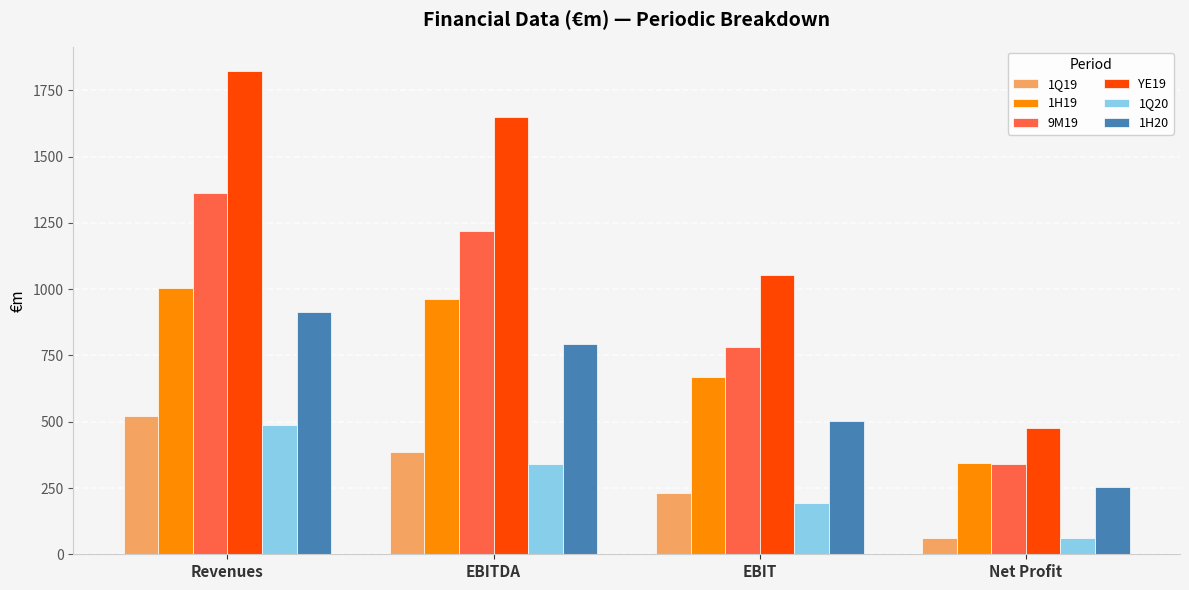

How many bars are there in each group?

6